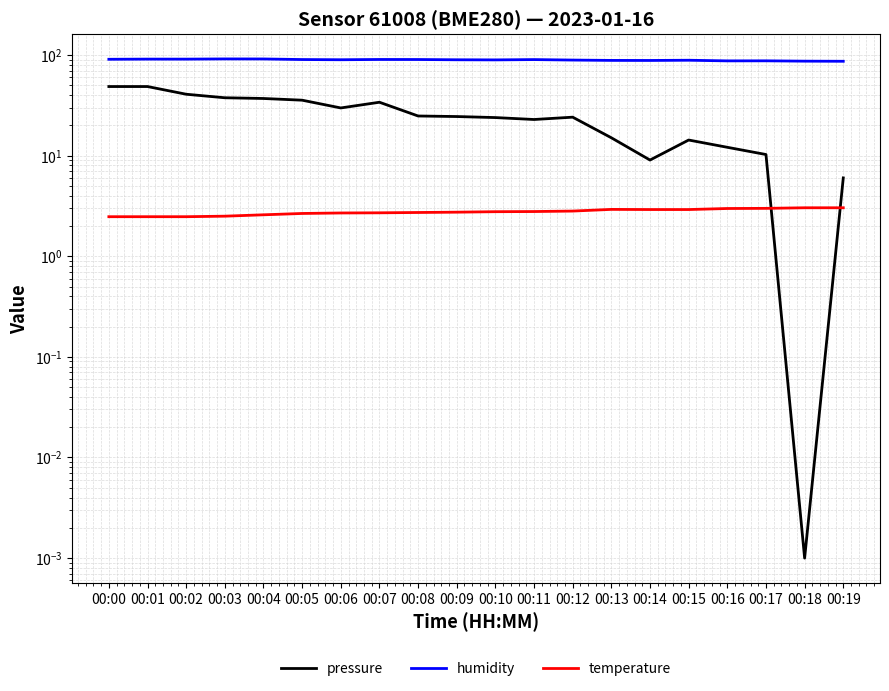

What is the sum of all temperature values?

55.1